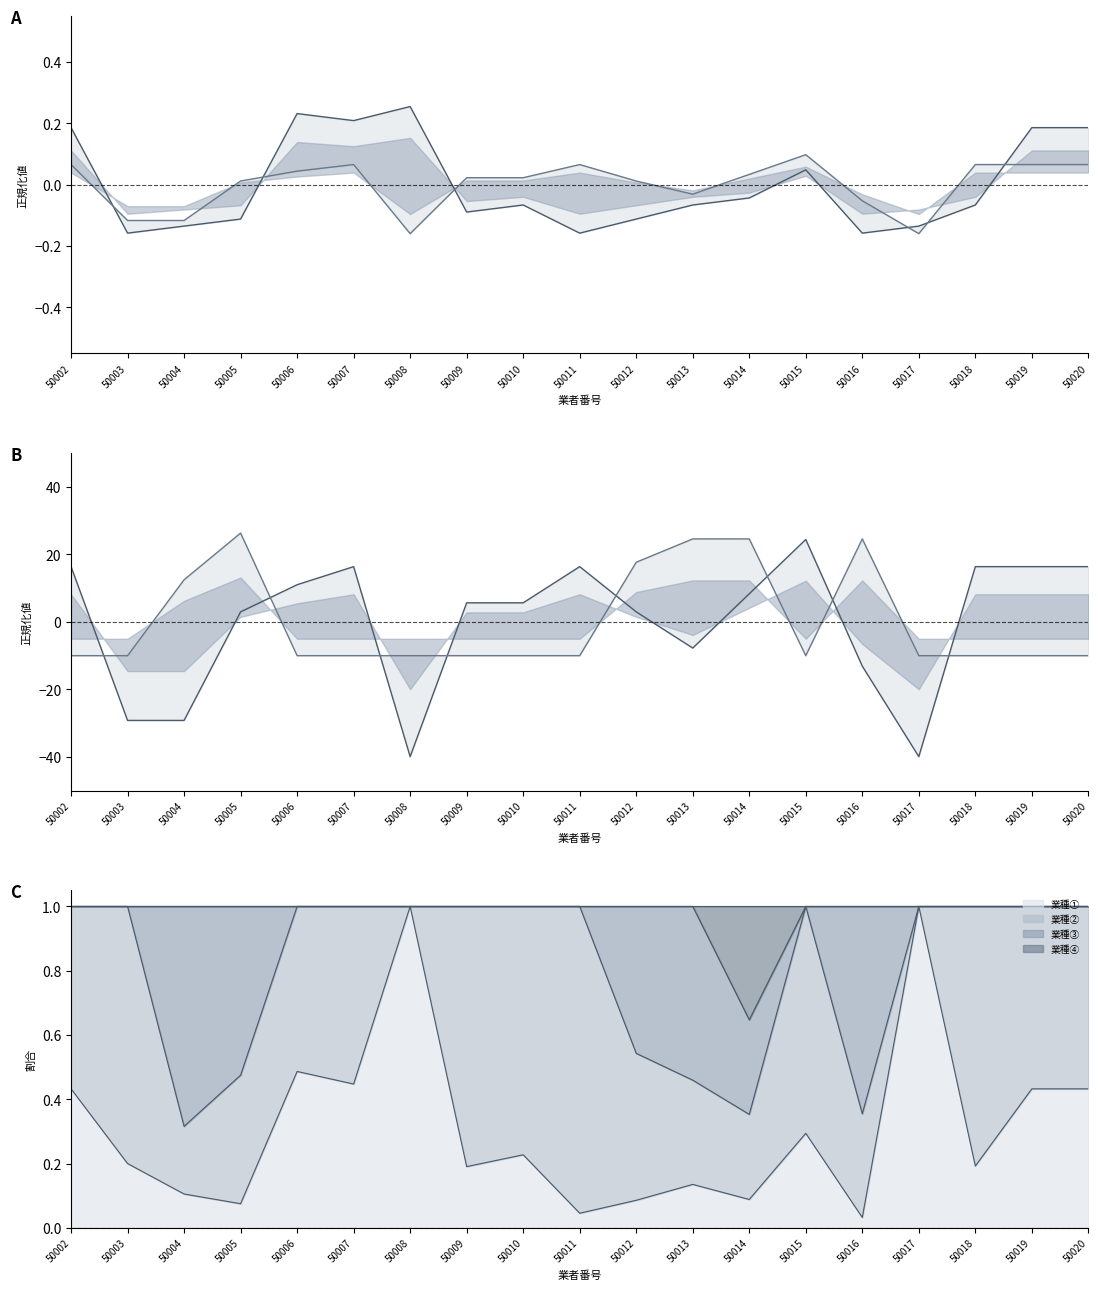

Which category has the lowest value in the 業種④ series?

50014